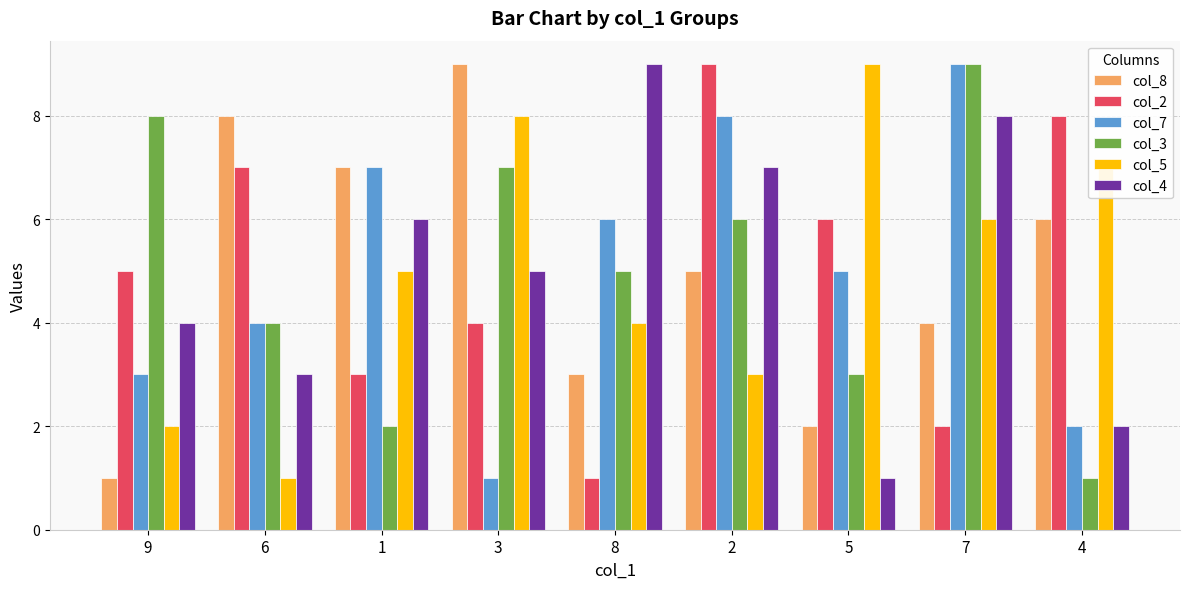

Which series changed the most between 1 and 8?

col_8